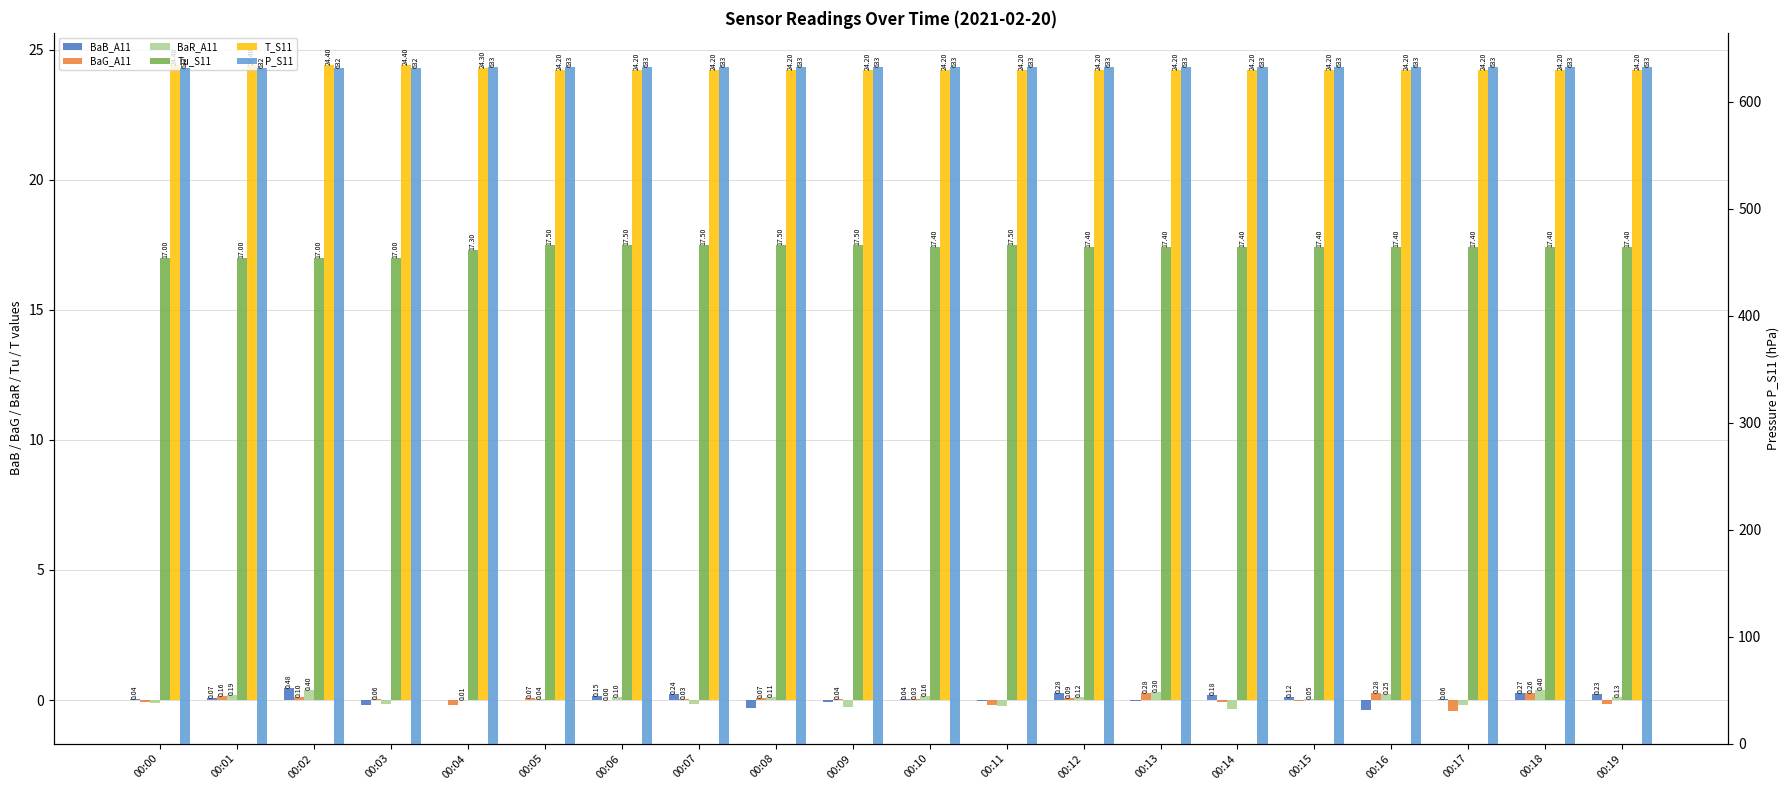

Which category has the lowest value in the Tu_S11 series?

00:00